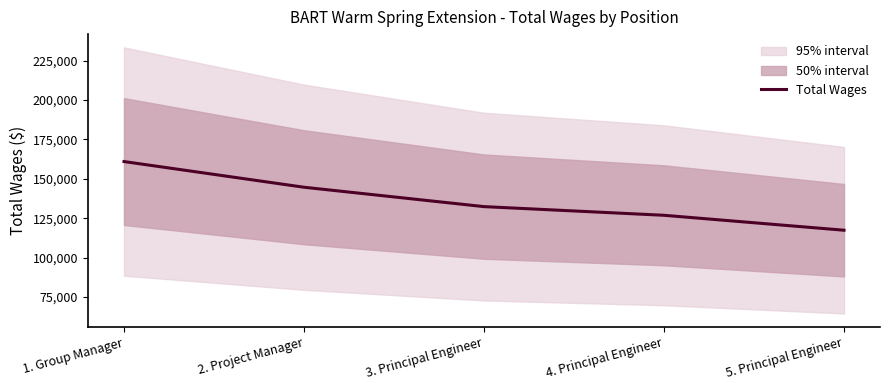

Reading left to right, what are all the values shown in this chart?

160989	144686	132384	126882	117405